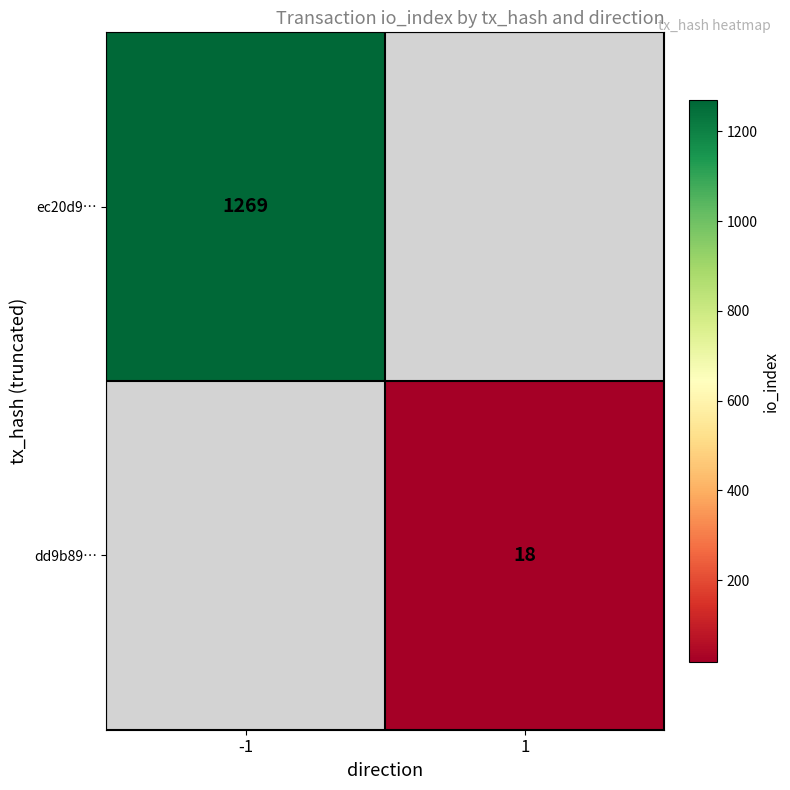

Which label corresponds to the largest value in the chart?

-1